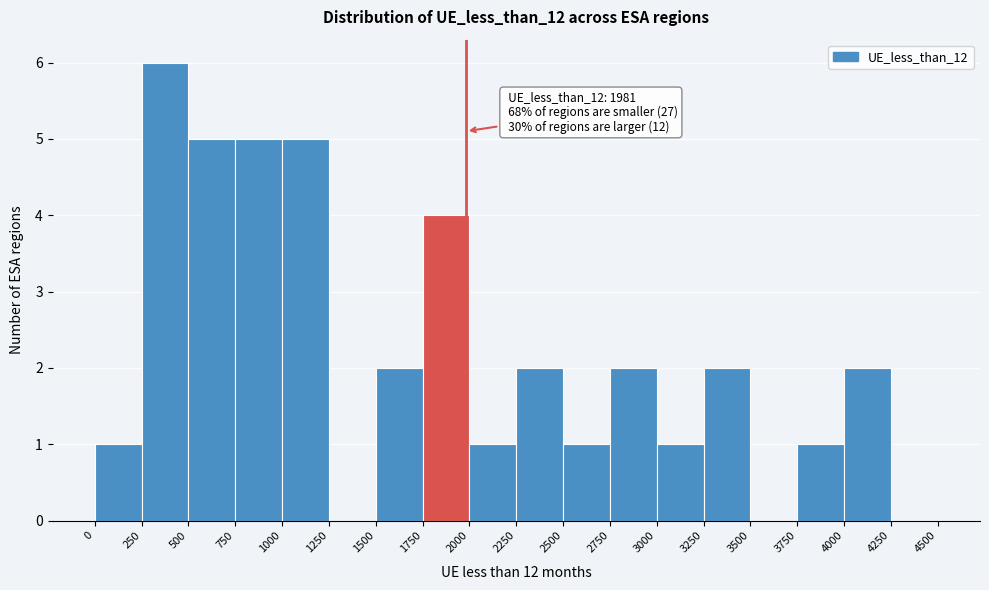

Over which range of the x-axis is the bar tallest?

250 to 500